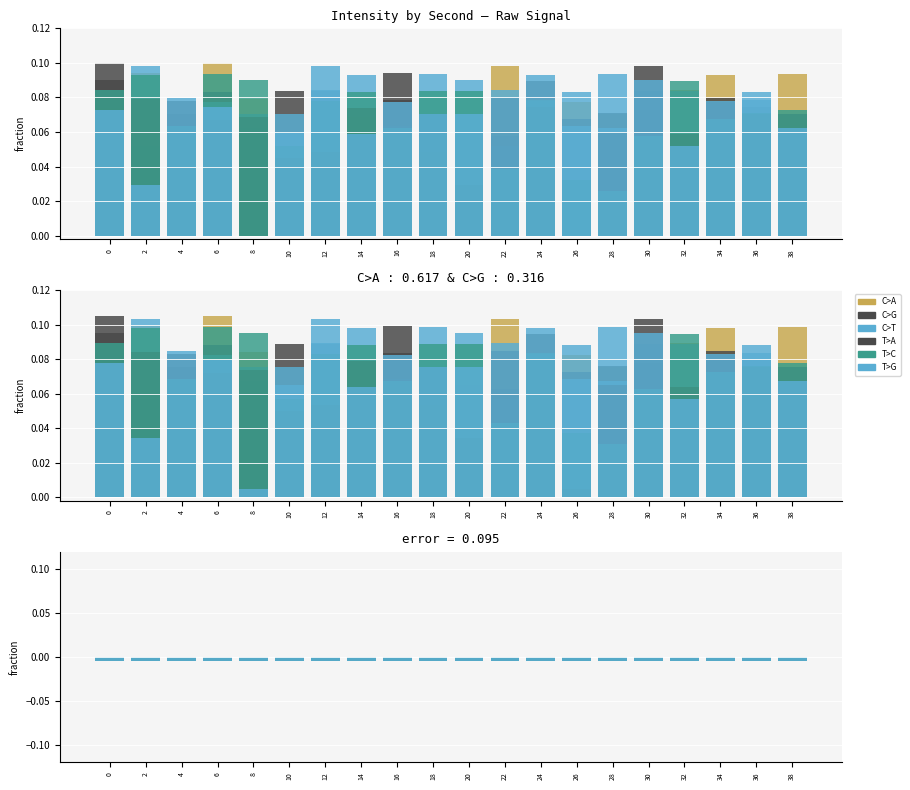

At 30, list the series in order from smallest to largest.

T>C, C>A, C>G, C>T, T>G, T>A